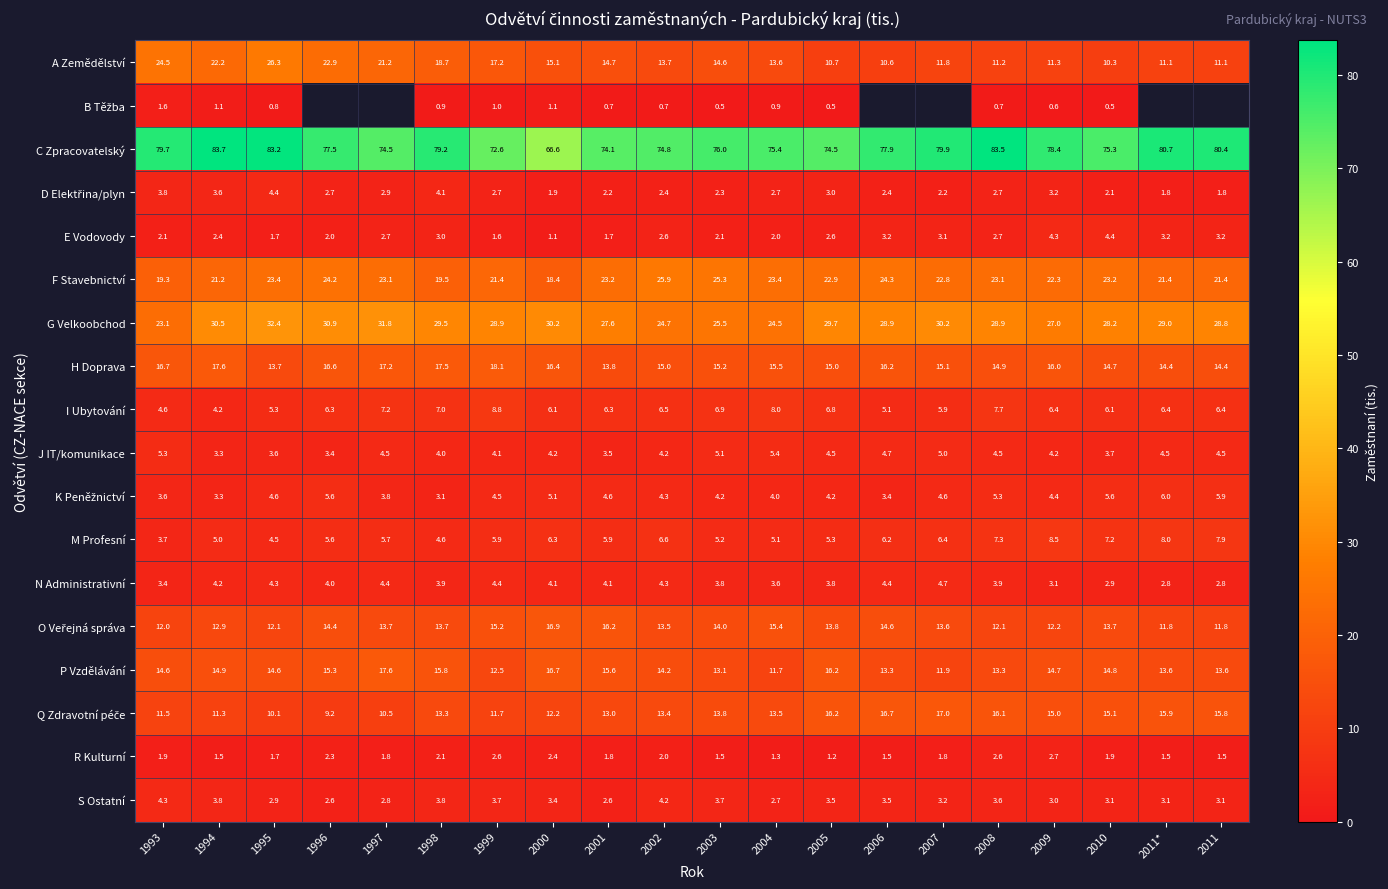

At which label does A Zemědělství reach its peak?

1995